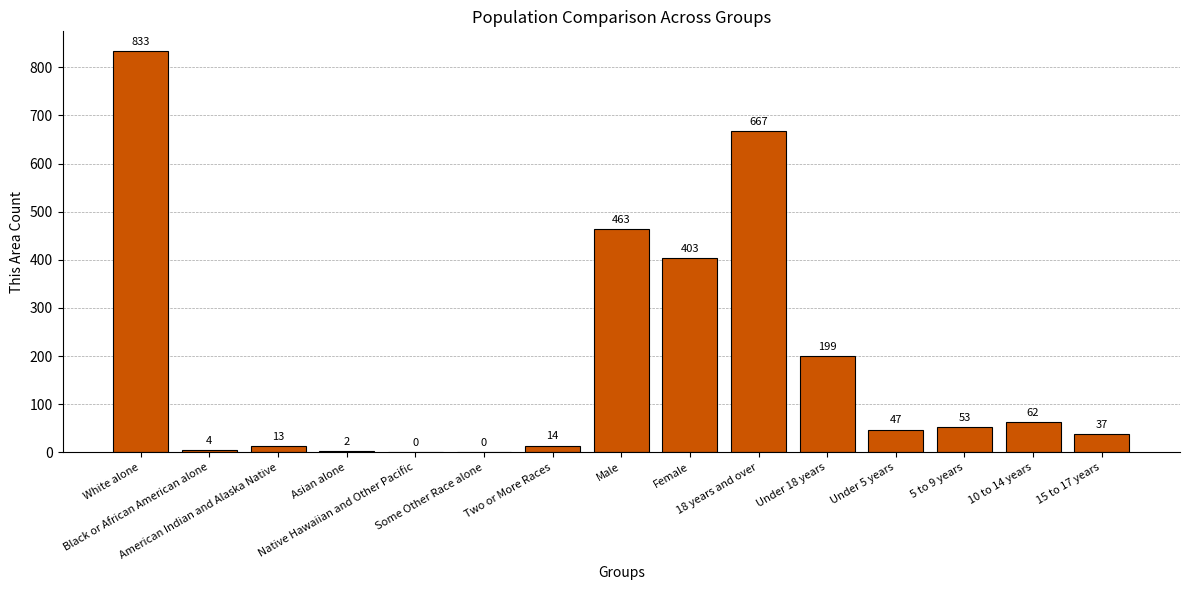

True or false: the data shows 383 at Native Hawaiian and Other Pacific.

False